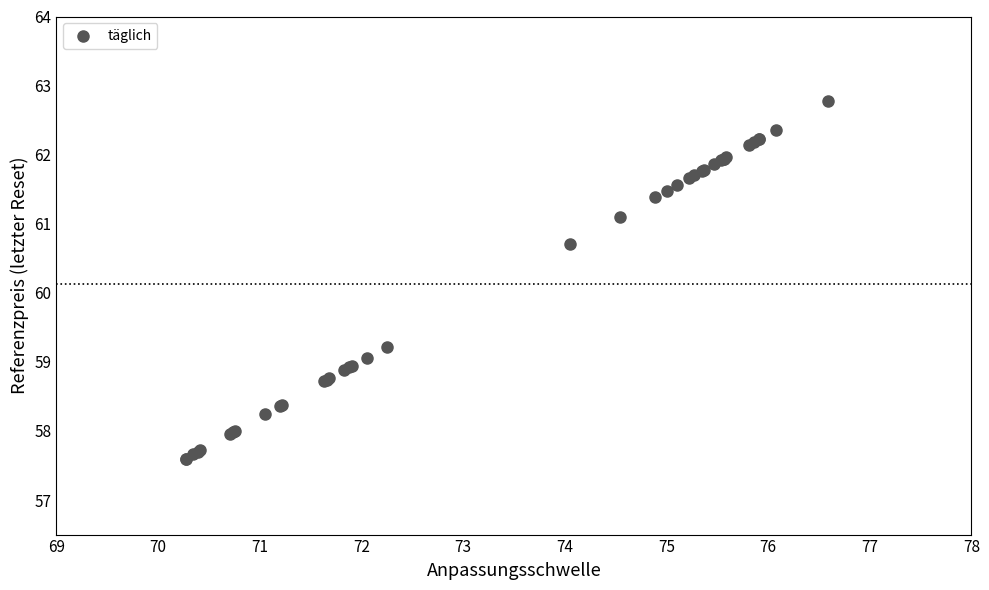

What Y value in the scatter plot is closest to 60?

60.7